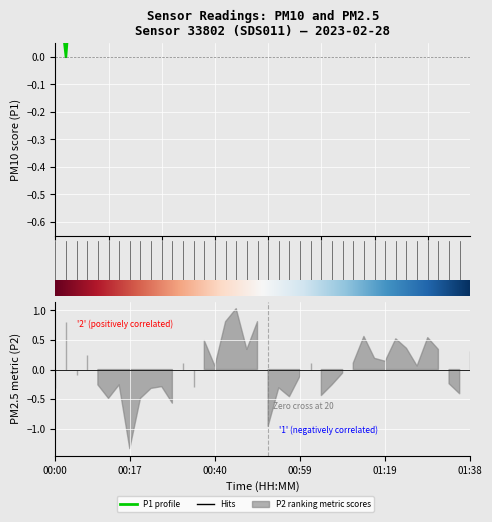

The value at 00:08 is 0.2. True or false?

True